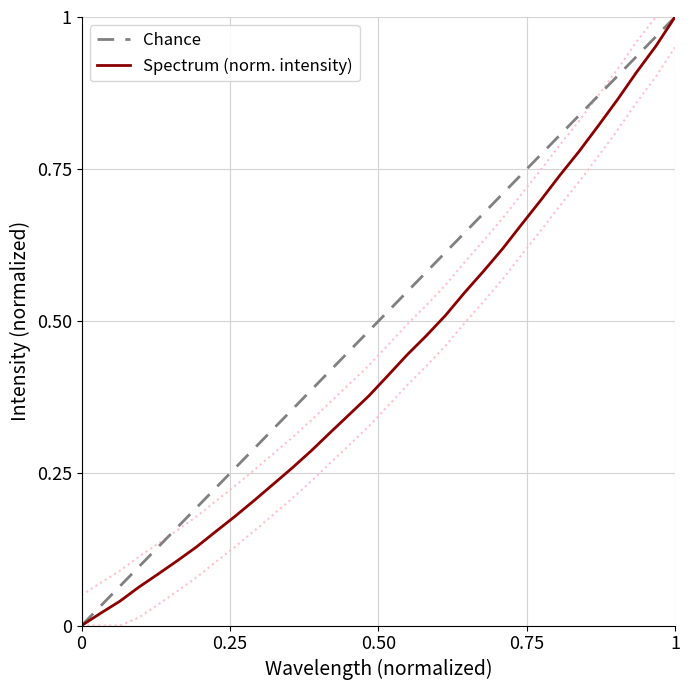

True or false: Spectrum (norm. intensity) has a value of 1.0 at 1.

True